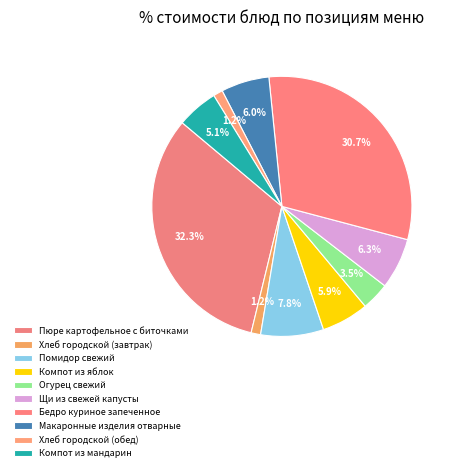

Rank the categories by value from highest to lowest.

Пюре картофельное с биточками, Бедро куриное запеченное, Помидор свежий, Щи из свежей капусты, Макаронные изделия отварные, Компот из яблок, Компот из мандарин, Огурец свежий, Хлеб городской (завтрак), Хлеб городской (обед)